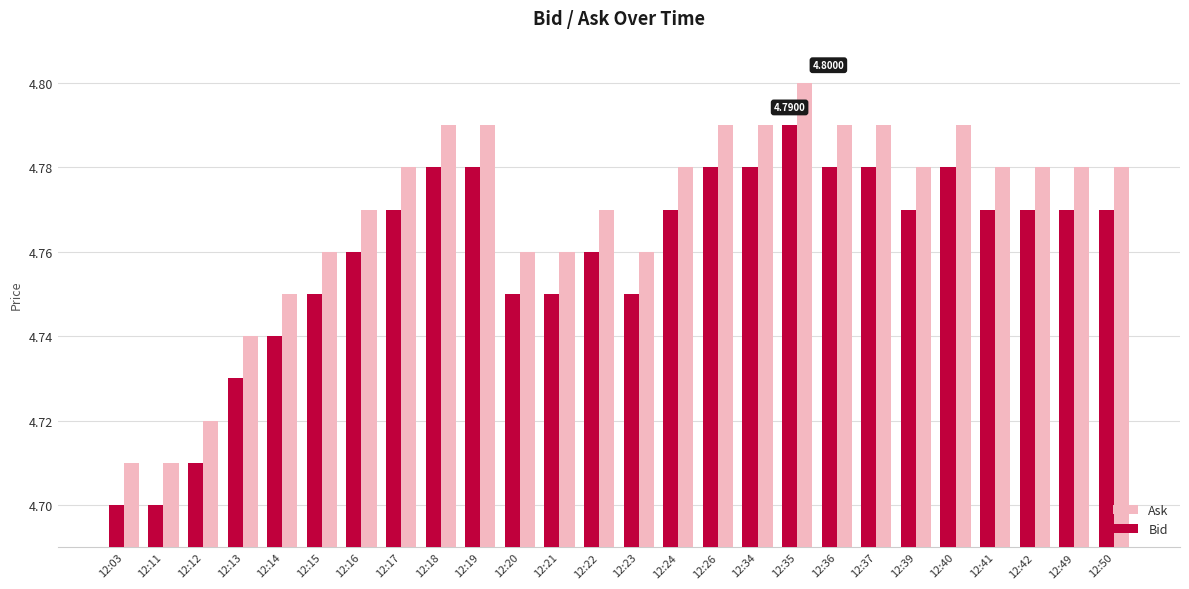

What is the sum of the Bid values at 12:11 and 12:49?

9.5